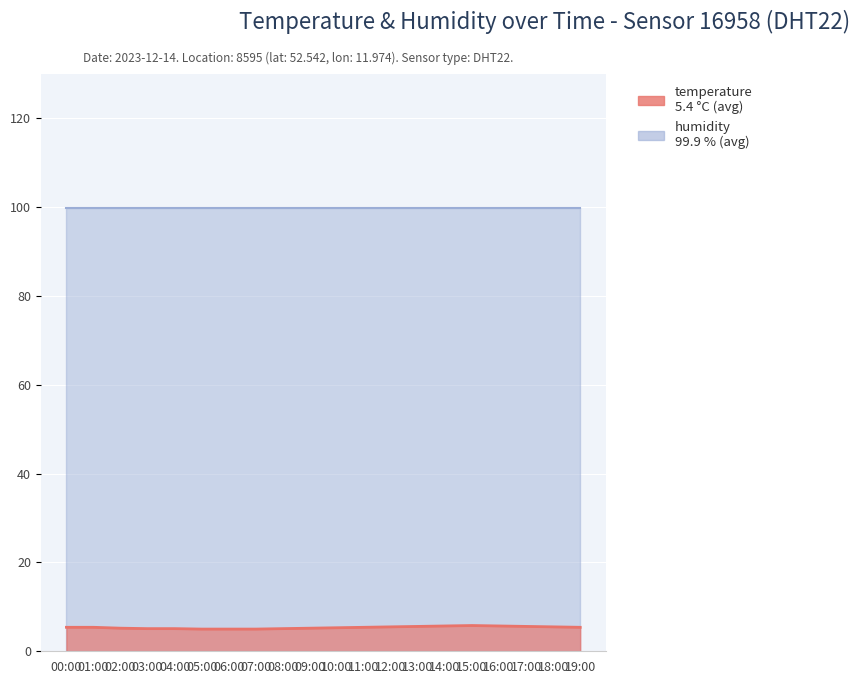

What is the label of the 9th point from the right?

11:00